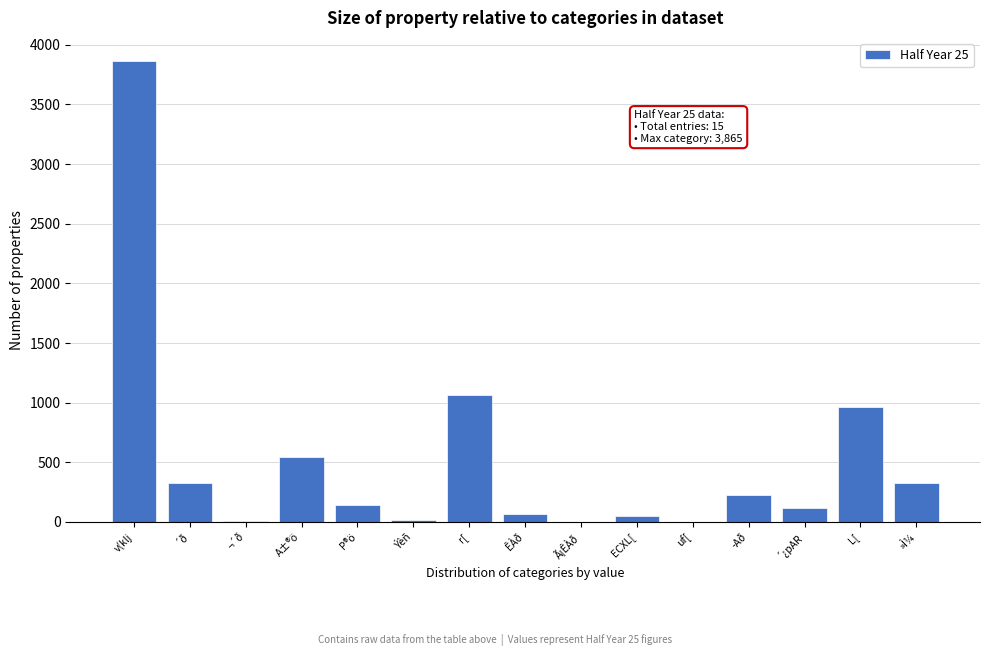

Which category has the highest value across all series?

v(klj